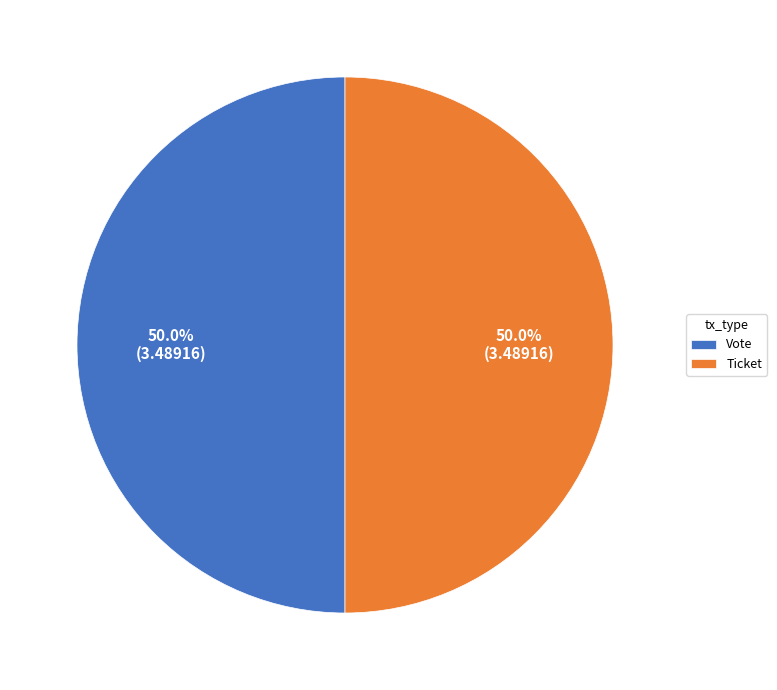

What is the total percentage of Ticket and Vote?

100.0%